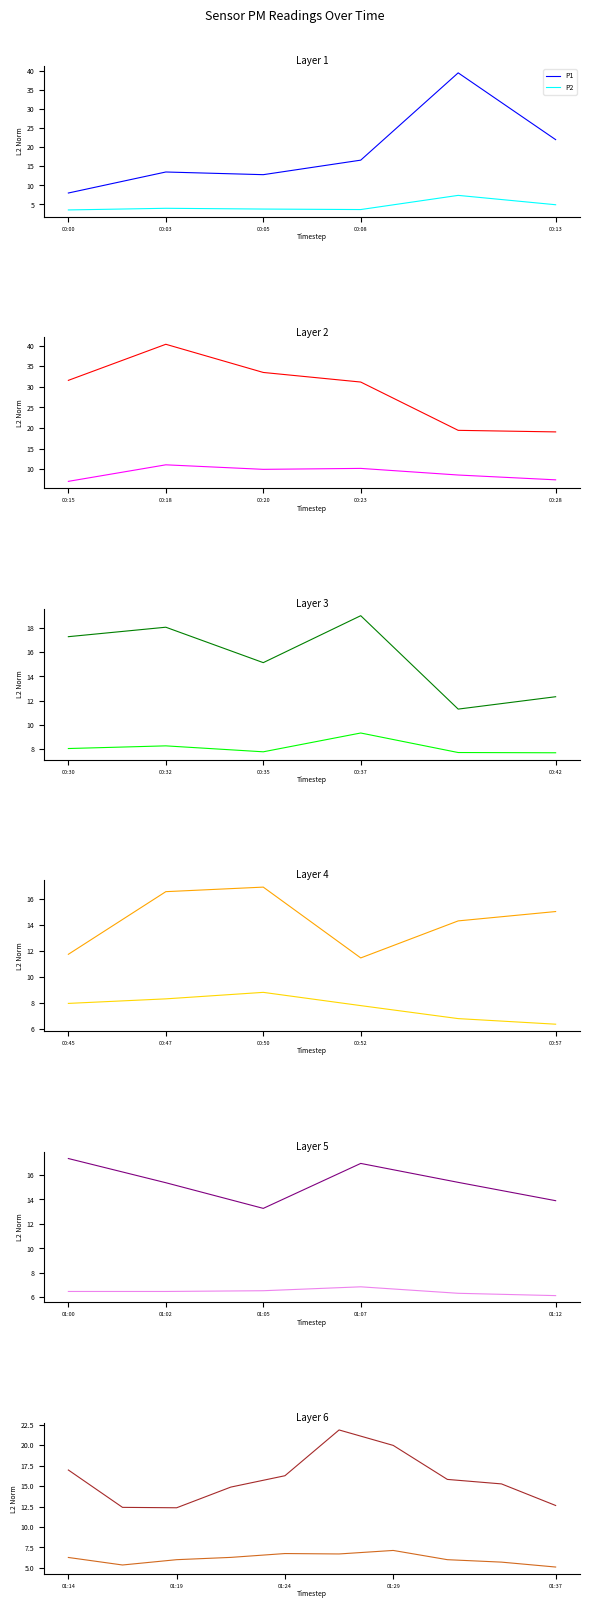

Does the chart have visible grid lines?

No